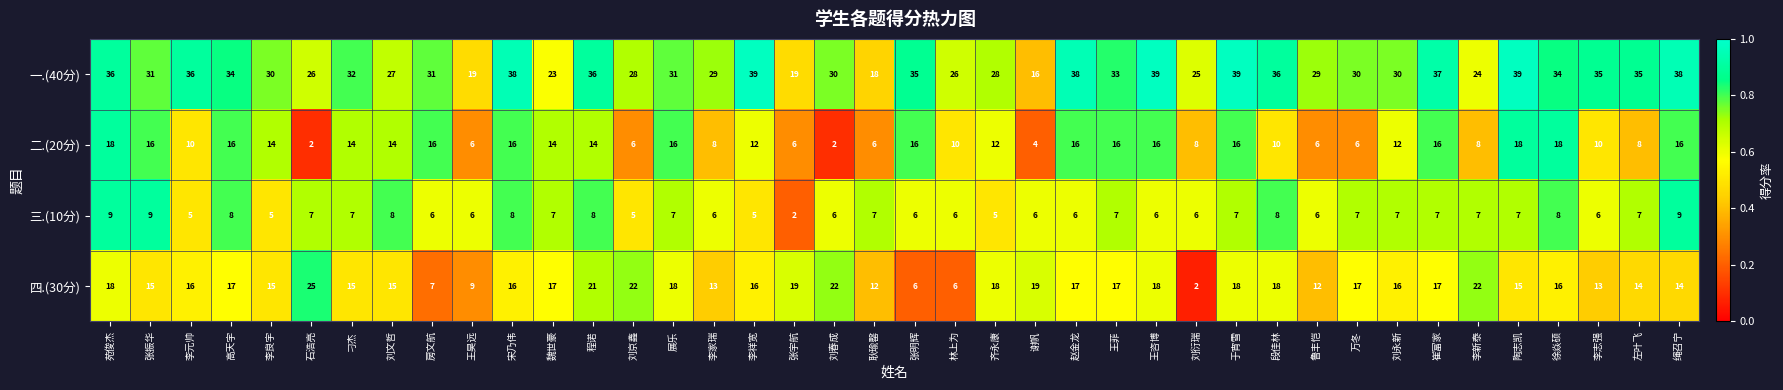

What is the sum of the 一.(40分) values at 展乐 and 王昊远?

50